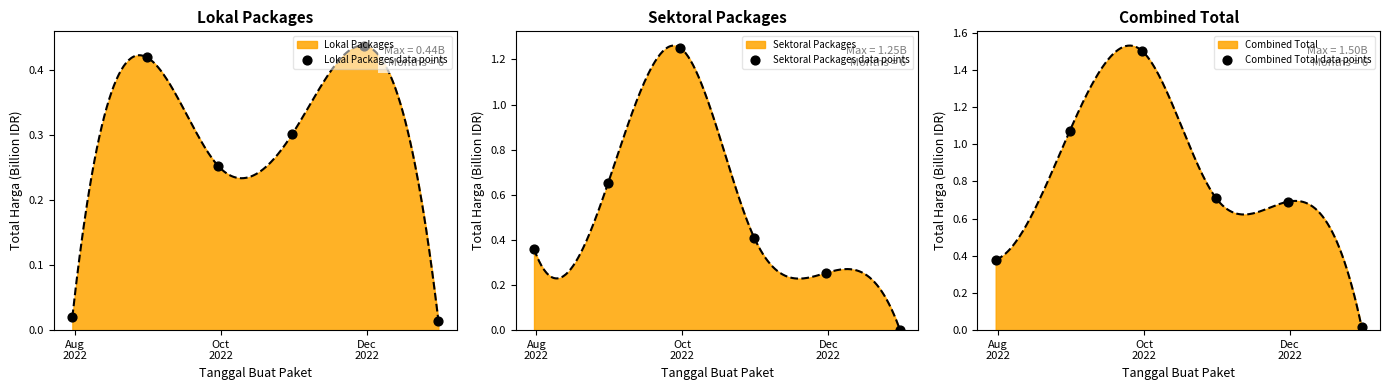

Which series has the widest spread of Y values?

Combined Total data points